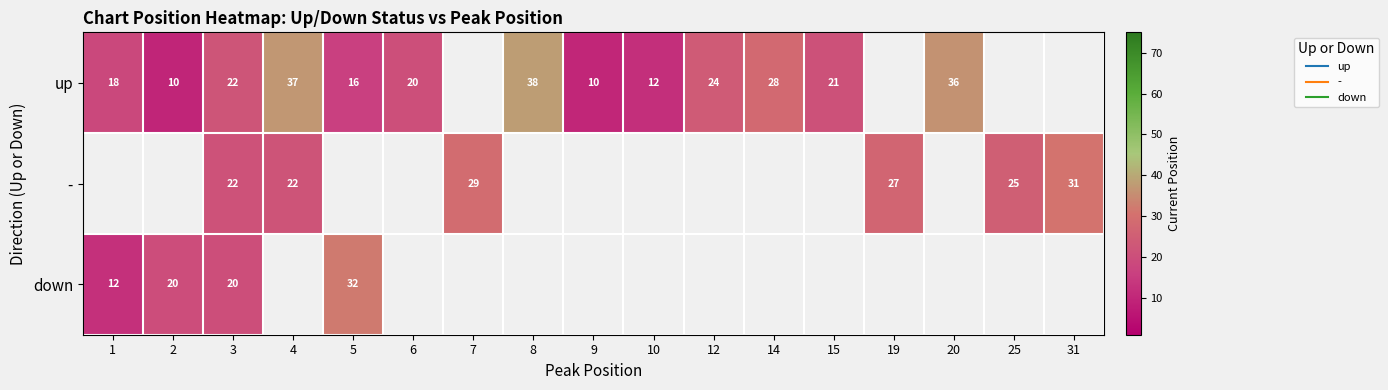

What is the smallest value displayed?

9.8